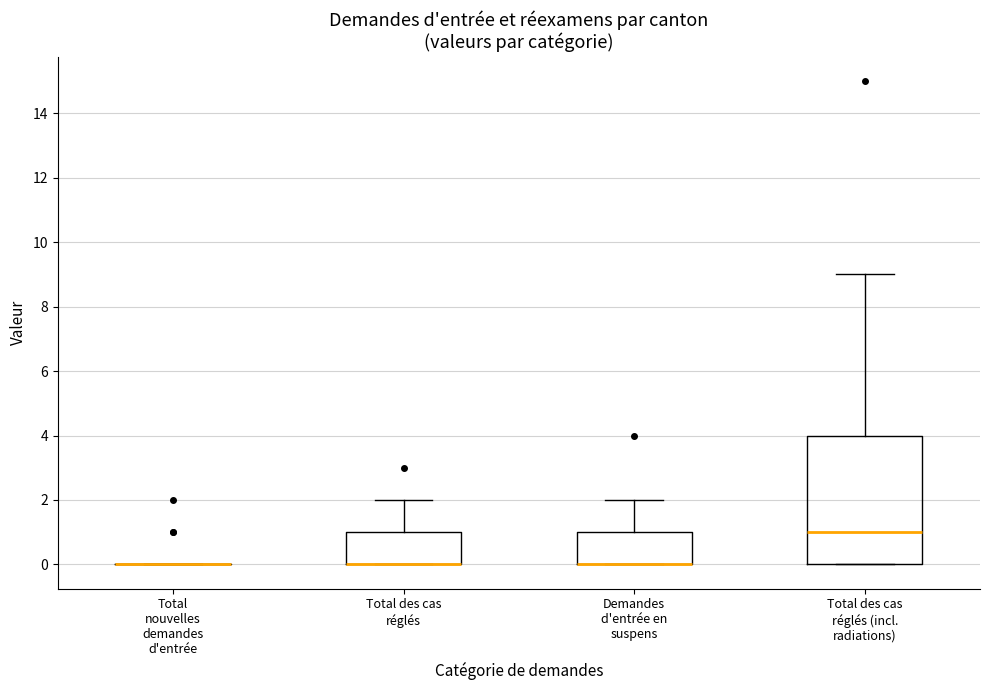

Reading left to right, transcribe this box plot: for each box, give where its median line is, the range the box spans, and where its two whiskers end, as read against the y-axis. The values are not printed on the chart, so give them approximately, as read against the axis.

Total nouvelles demandes d'entrée: box collapsed to a line at 0, whiskers 0 to 0
Total des cas réglés: median 0 (drawn on the box's lower edge), box 0 to 1, whiskers 0 to 2
Demandes d'entrée en suspens: median 0 (drawn on the box's lower edge), box 0 to 1, whiskers 0 to 2
Total des cas réglés (incl. radiations): median 1, box 0 to 4, whiskers 0 to 9